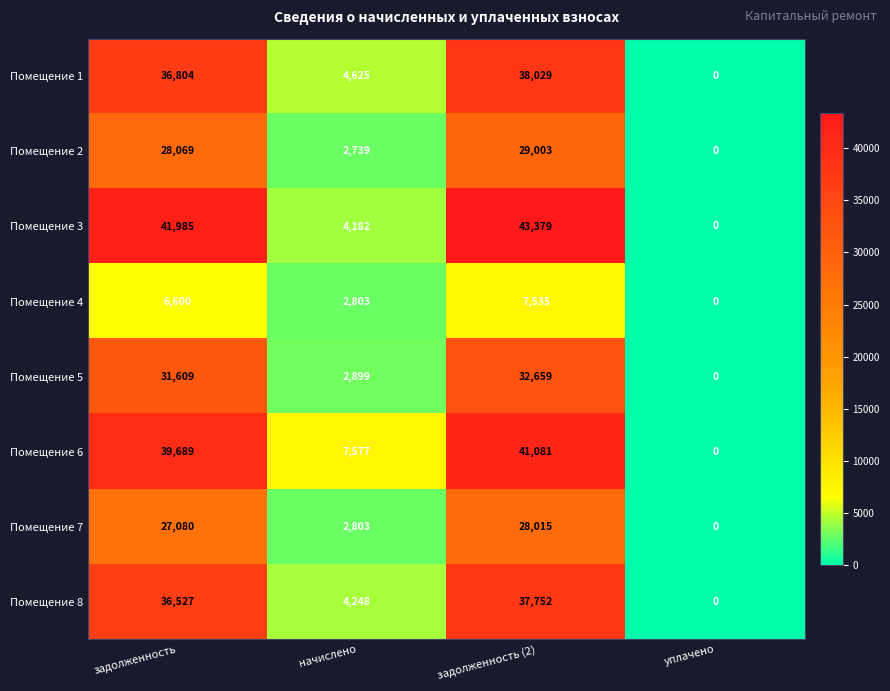

At which label is Помещение 8 closest to 18876?

начислено